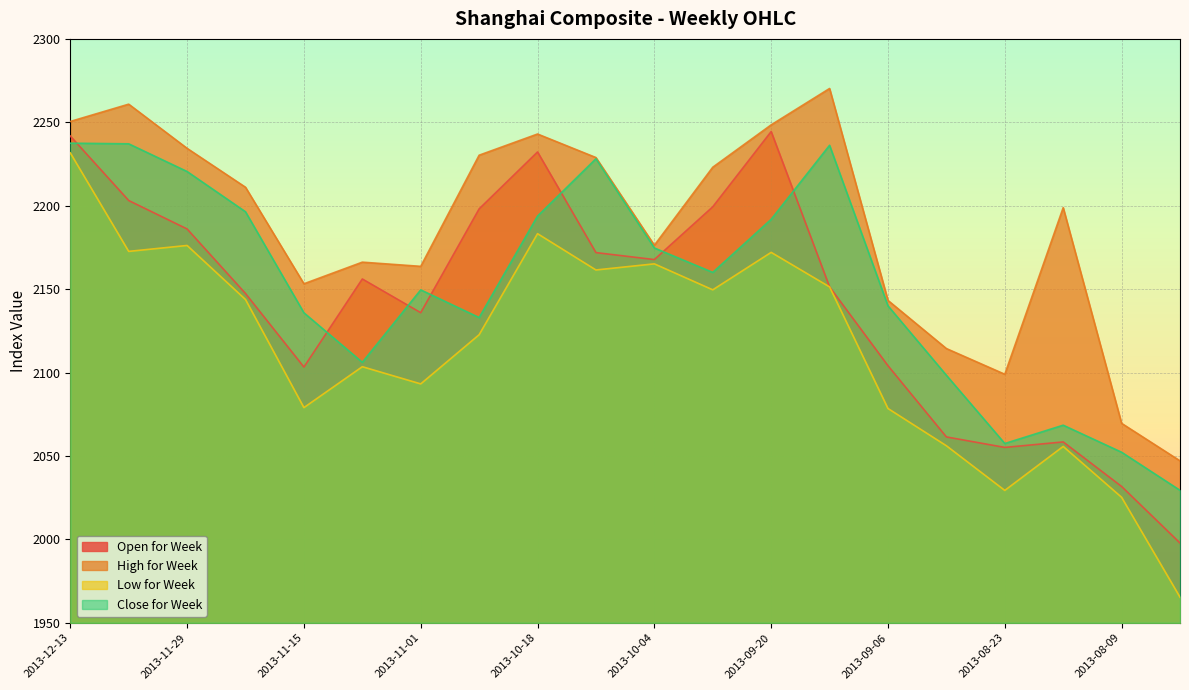

What is the highest value of the High for Week series?

2270.3